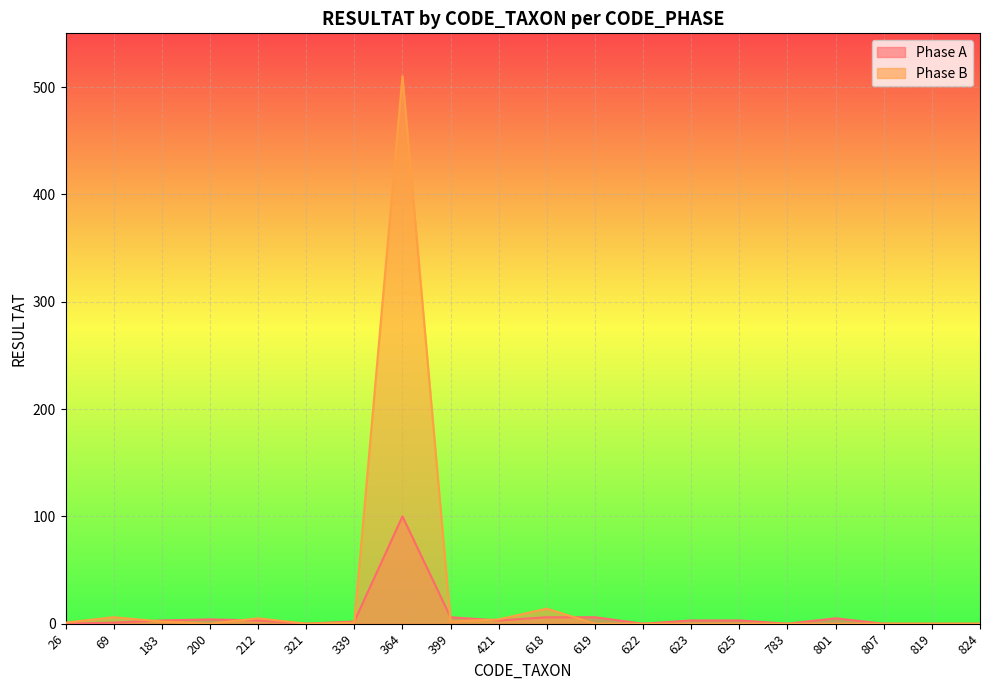

Where is the first local minimum for Phase B?

200